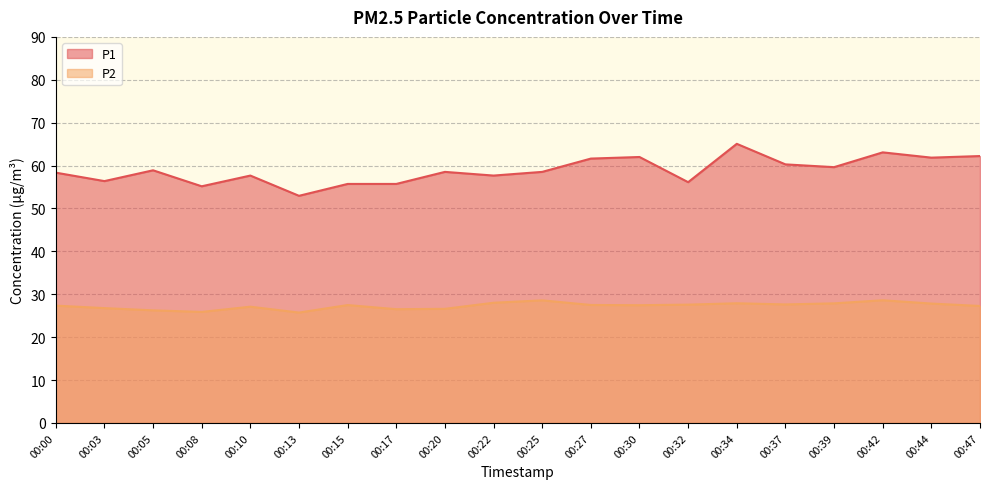

Is it true that P1 equals 58.5 at 00:25?

True